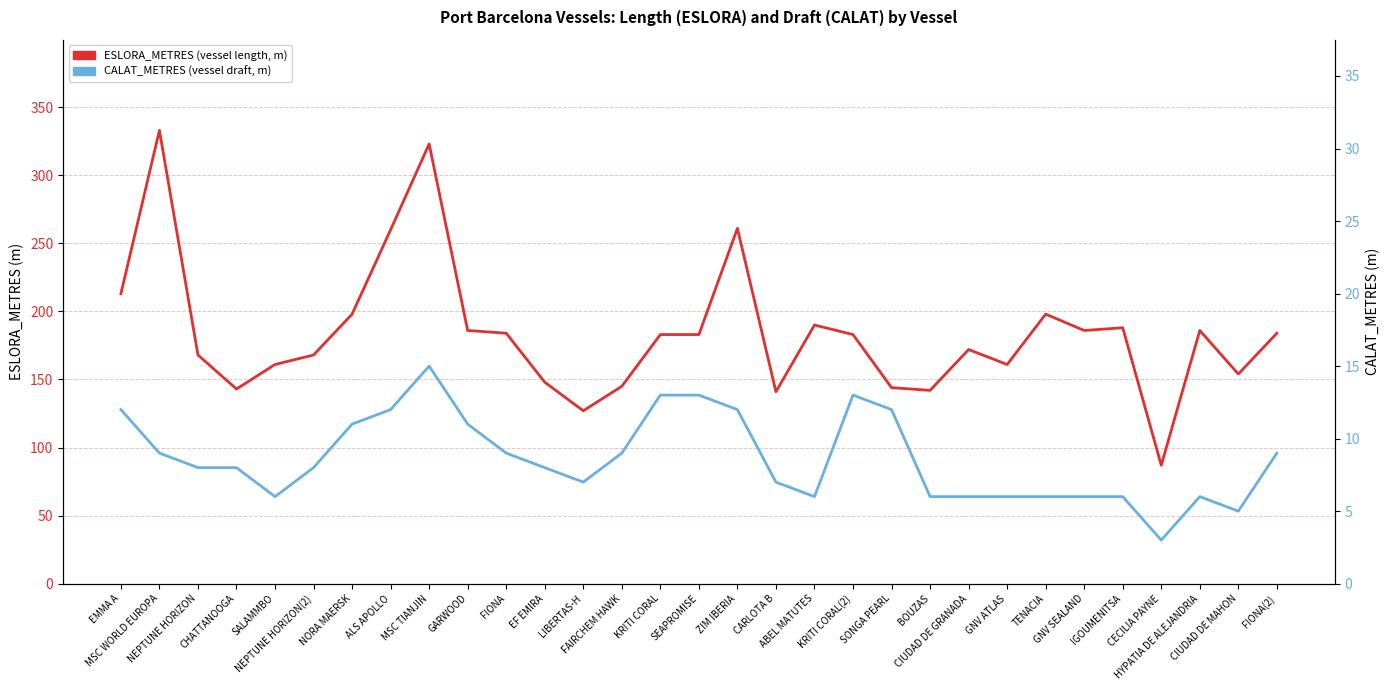

True or false: CALAT_METRES and ESLORA_METRES intersect in this chart.

False